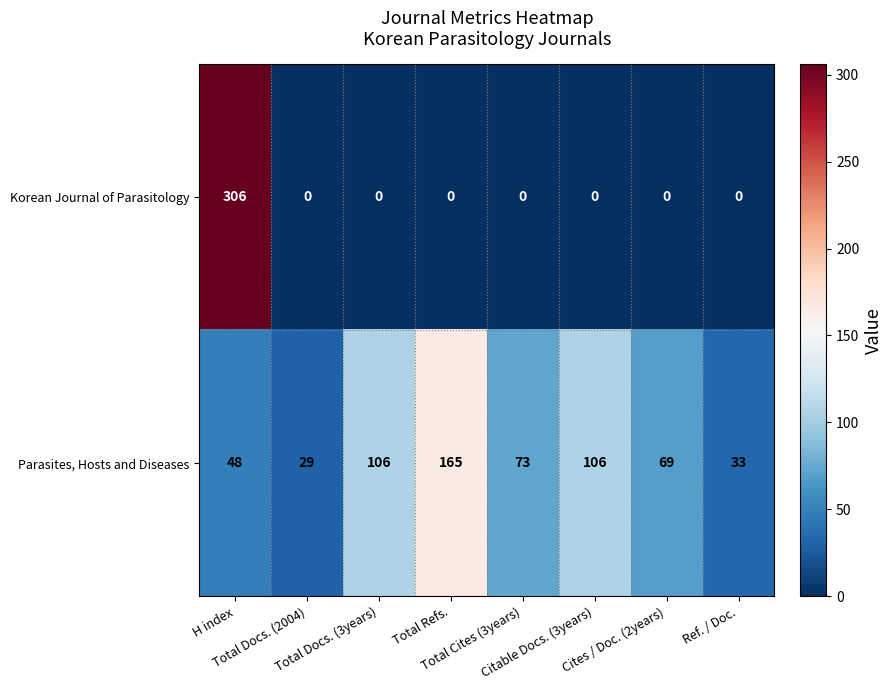

What is the total value across all series at Citable Docs. (3years)?

106